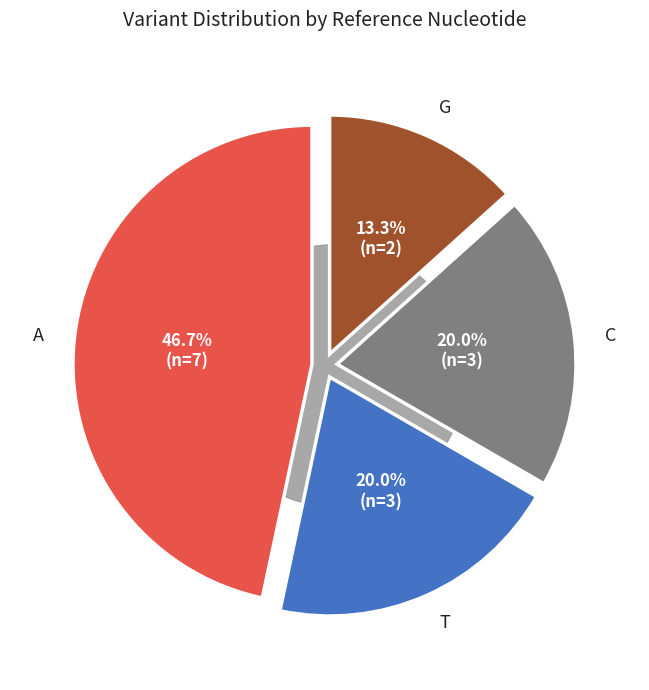

Approximately how many times larger is the value at A compared to C?

2.3